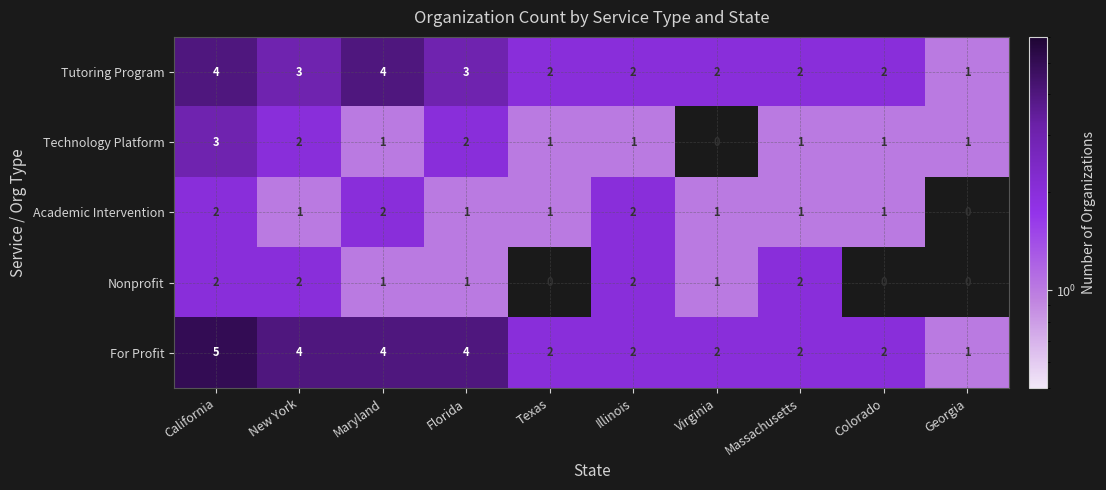

At which label does Academic Intervention first exceed 1?

California